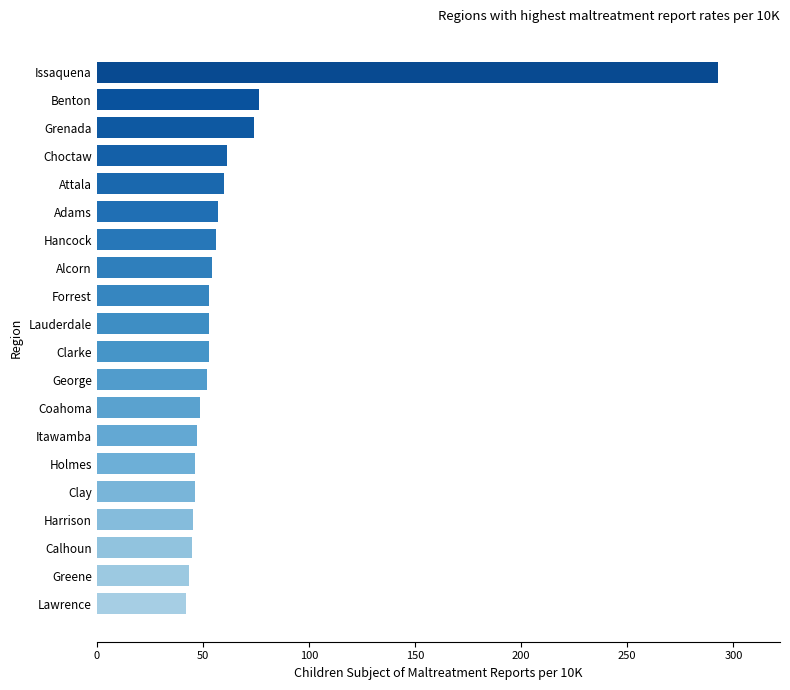

The chart shows a value of 43.6 at Greene. True or false?

True